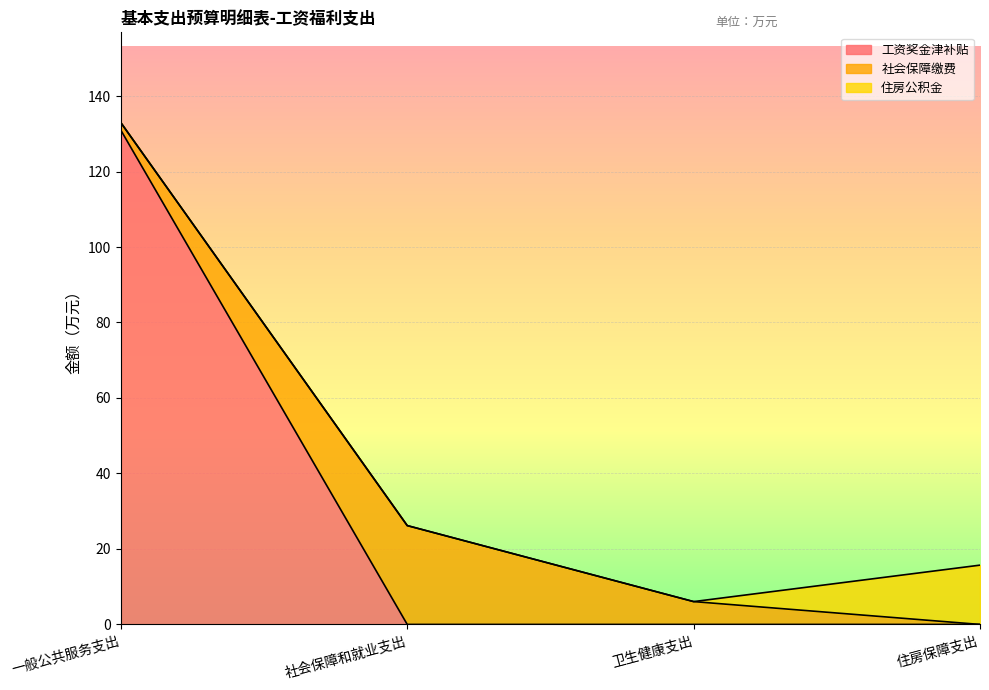

What is the difference between the maximum and minimum values in the 工资奖金津补贴 series?

130.9